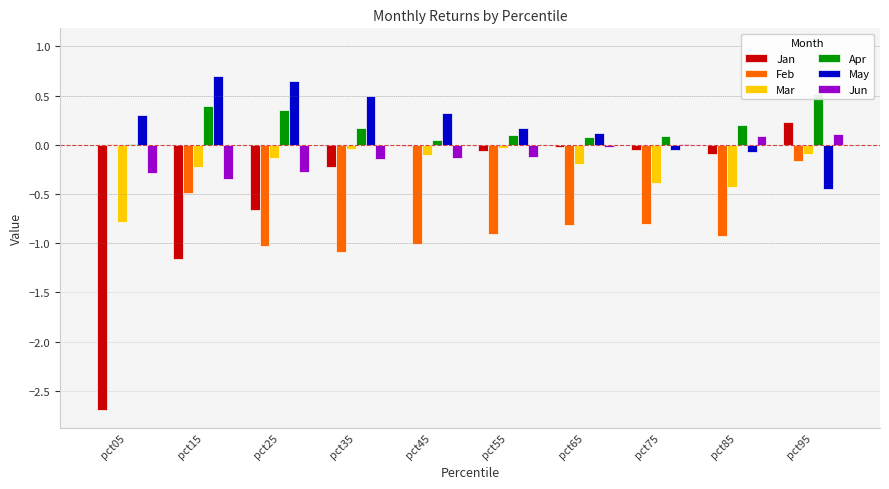

Is it true that May equals 0.3 at pct35?

False